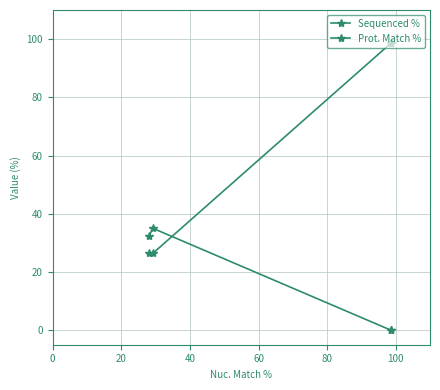

Reading right to left, transcribe all the data shown in this chart.

Sequenced %: 32.2	35.0	0.0	0.0
Prot. Match %: 26.4	26.4	98.6	98.6